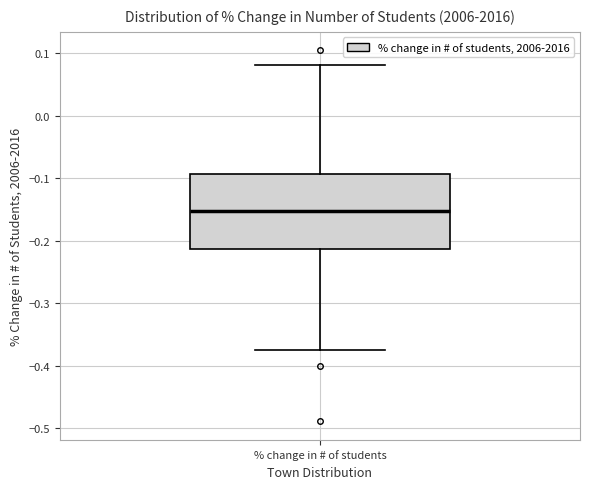

Read this box plot against the y-axis: the position of the median line, the range covered by the box, and the ends of both whiskers. The values are not printed on the chart, so give them approximately, as read against the axis.

median -0.15, box -0.21 to -0.09, whiskers -0.38 to 0.08